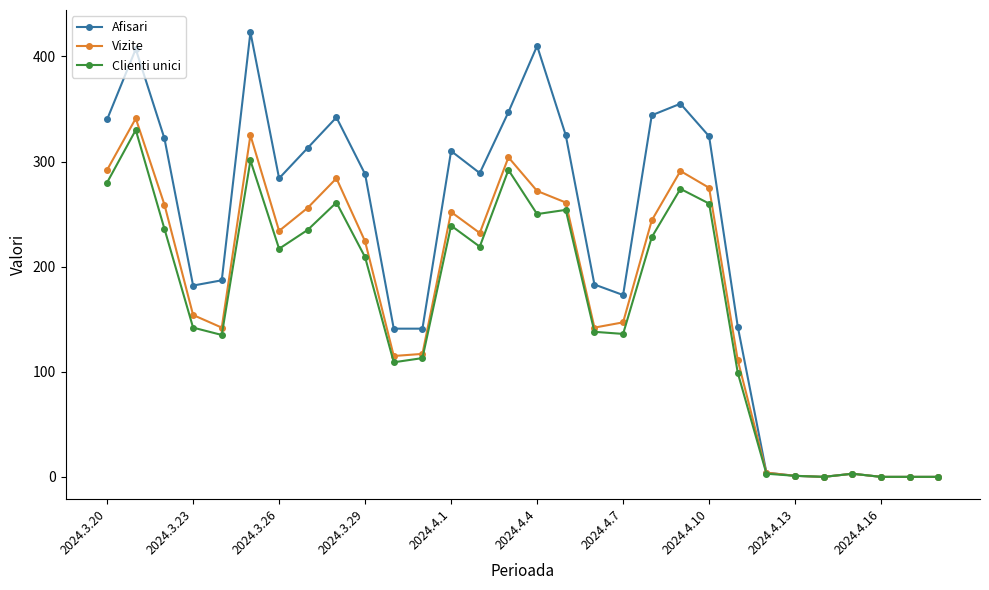

What is the difference between the maximum and minimum values in the Afisari series?

423